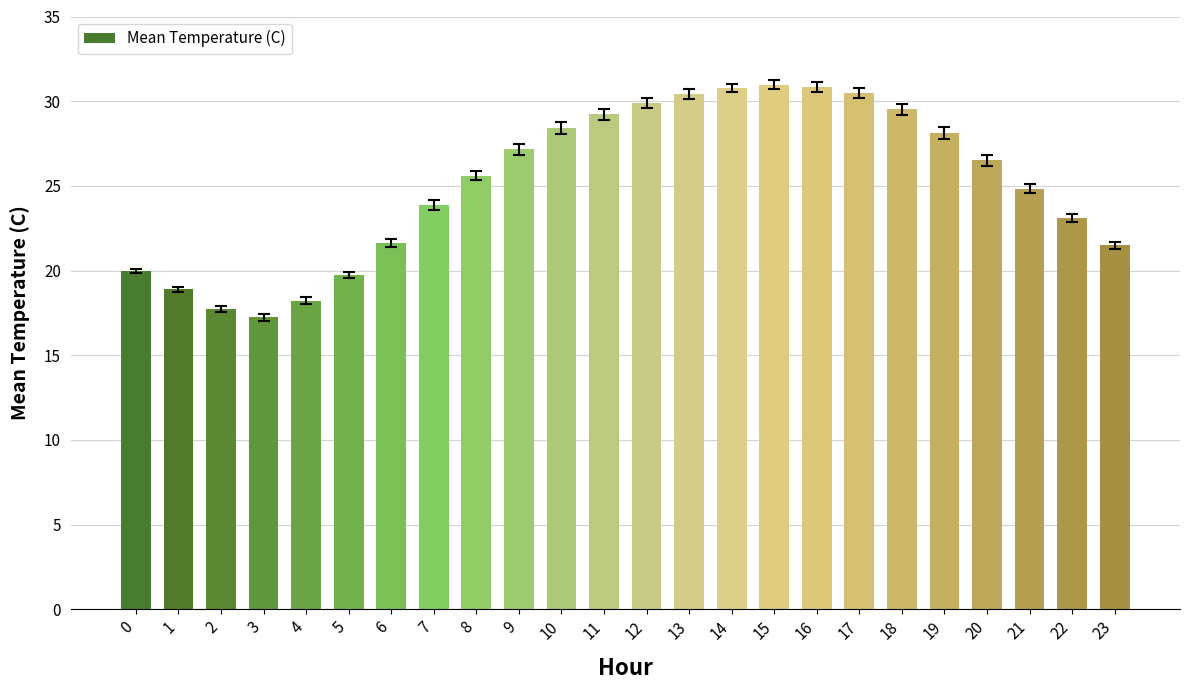

What is the value of the 24th bar from the left?

21.5